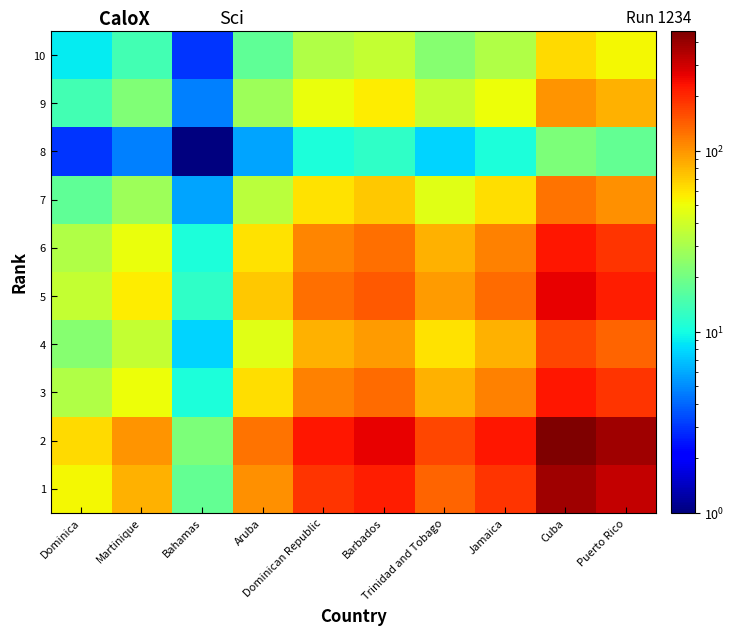

At how many categories does at least one series exceed 4?

10